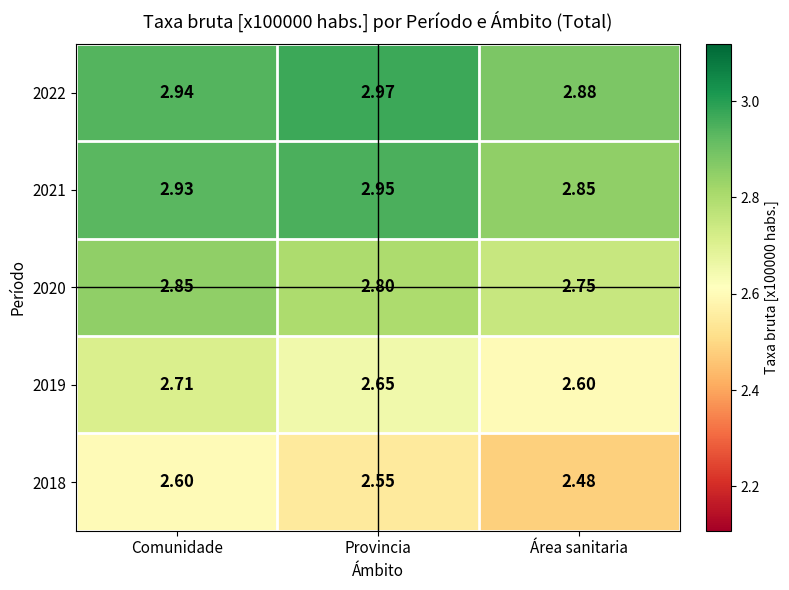

What is the spread (max minus min) of values at Provincia?

0.4